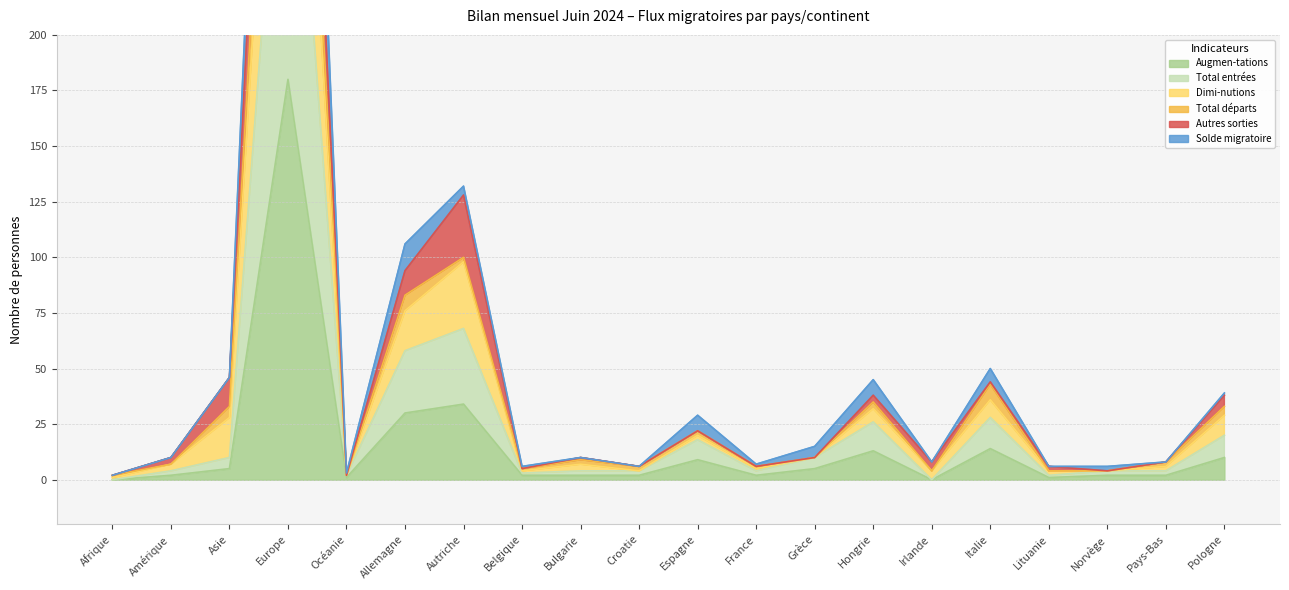

The value of Augmen-tations at Afrique is 68. True or false?

False